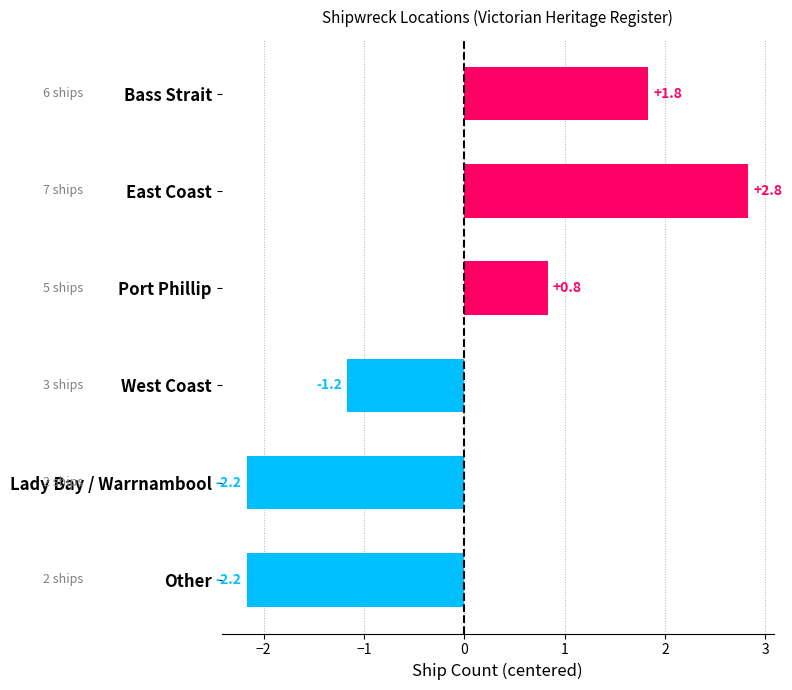

What is the greatest value displayed?

2.8